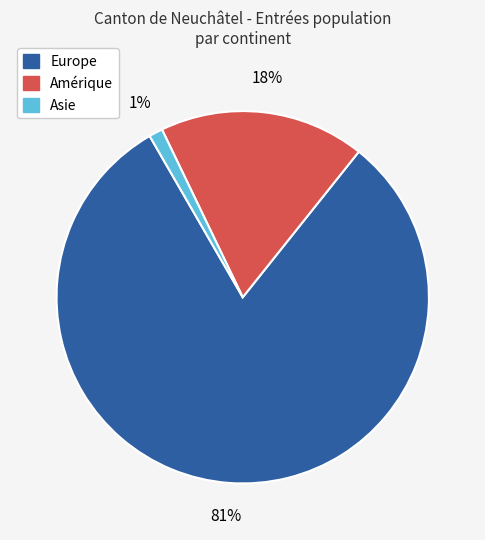

To the nearest percent, what is the difference between the largest and smallest slice percentages?

80%